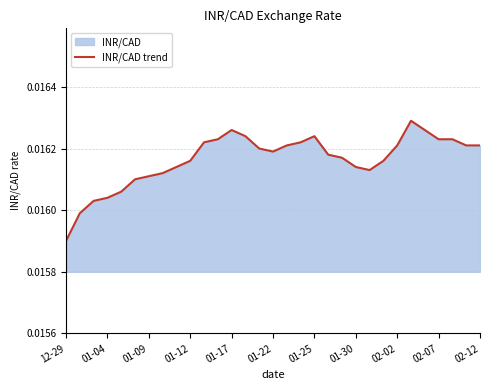

Does the chart display data point markers on the line(s)?

No